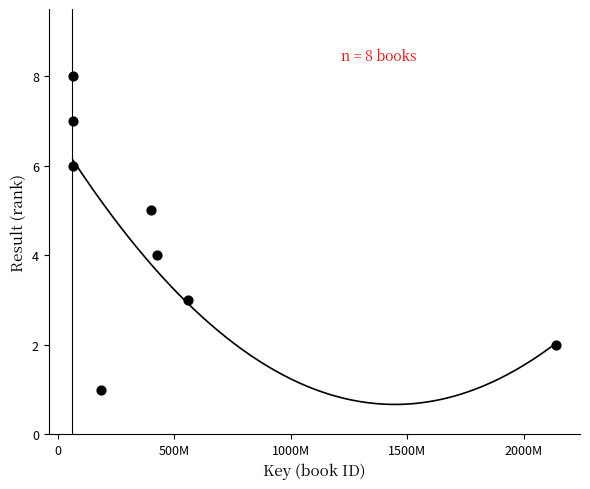

What is the average X value?

487498352